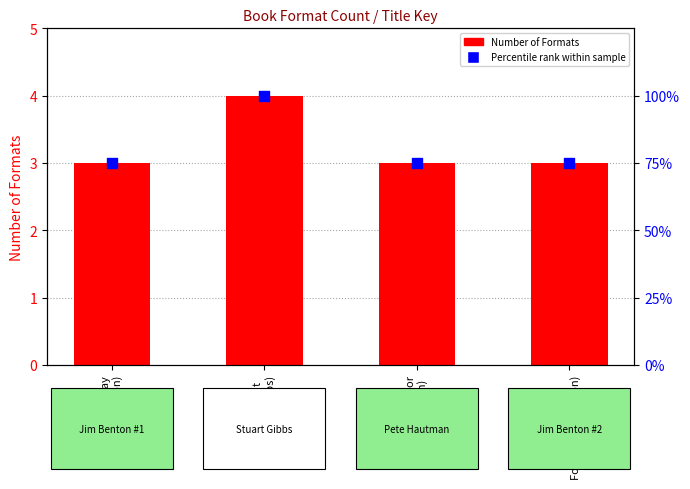

Which series reaches the maximum Y coordinate?

Percentile rank within sample